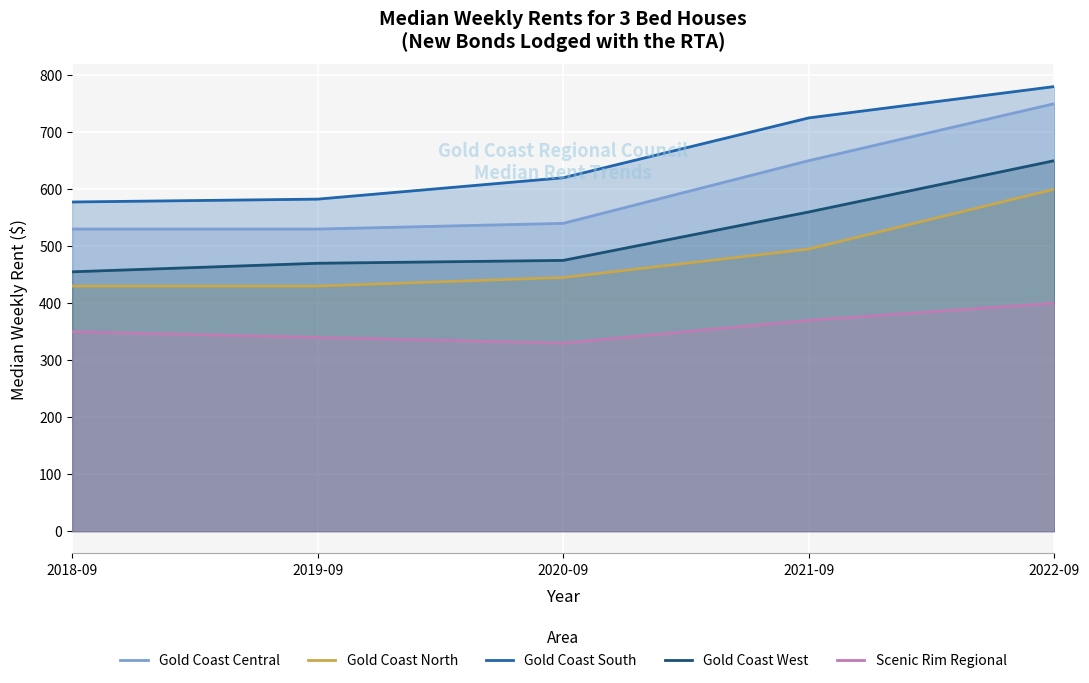

Where does the Gold Coast North series first go above 445?

2021-09